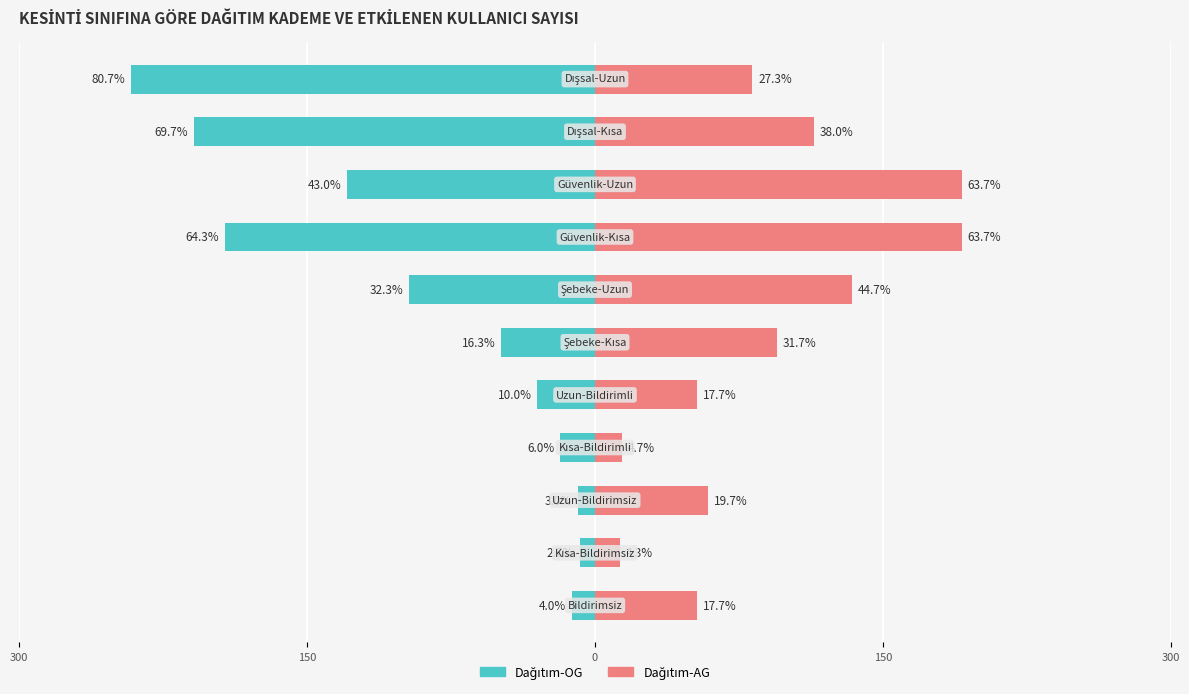

What is the sum of all Dağıtım-OG values?

-996